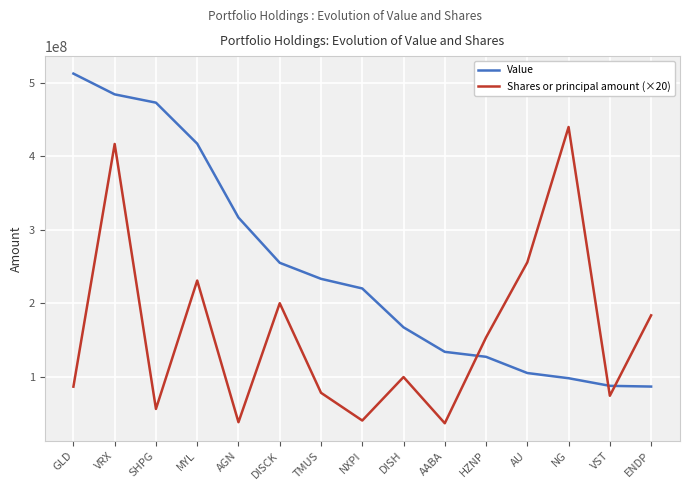

The value of Shares or principal amount (×20) at VRX is 204514708. True or false?

False